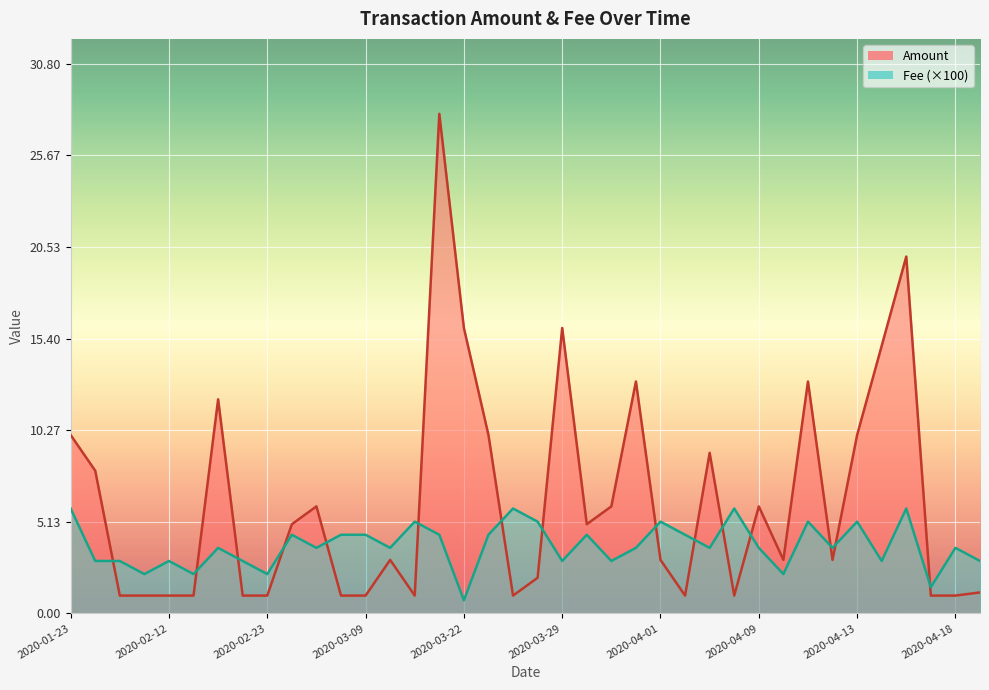

Rank the series by their maximum value, from highest to lowest.

Amount, Fee